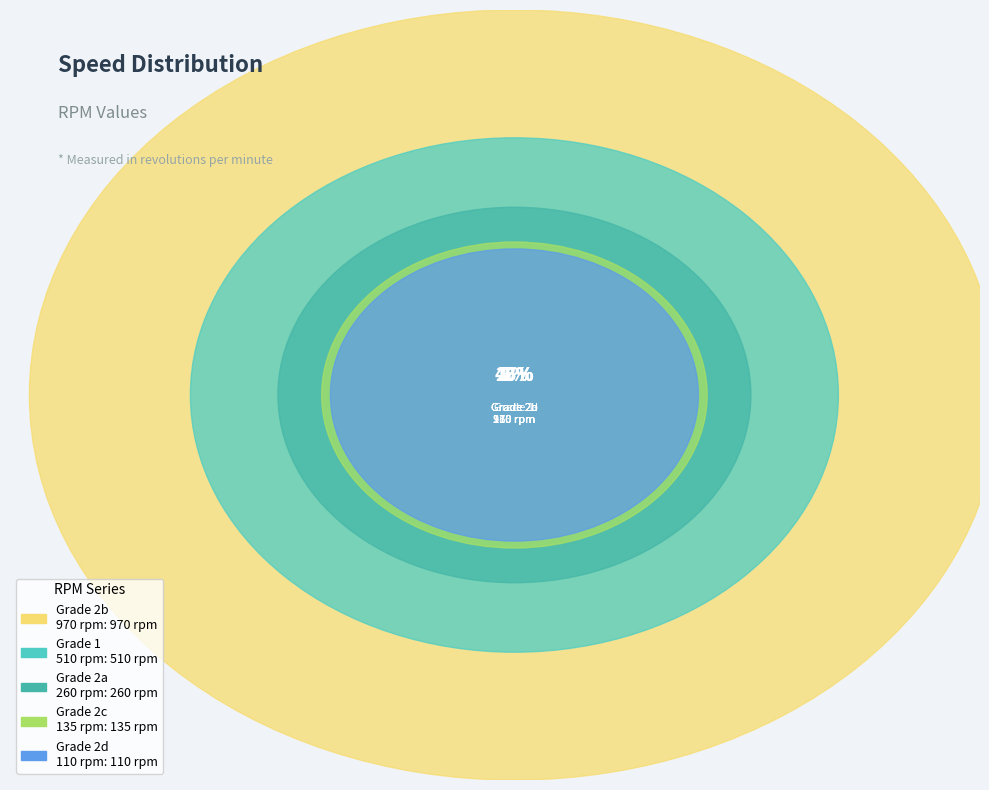

What portion of the pie excludes 2?

94.5%